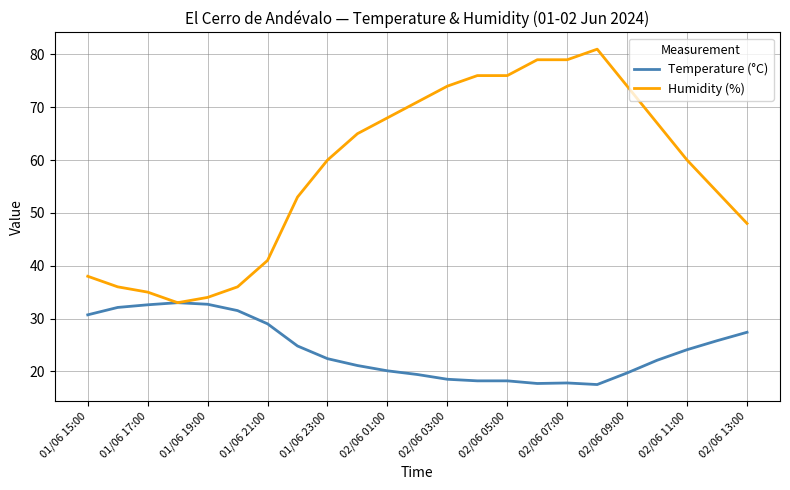

What are all the series names shown in the legend?

Temperature (°C), Humidity (%)